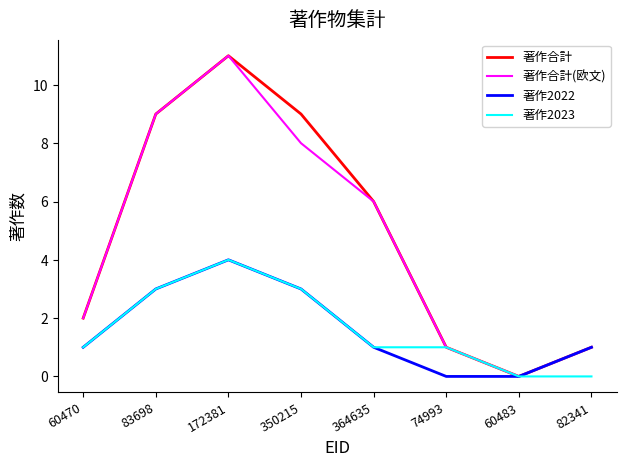

At which category is the sum across all series the highest?

172381